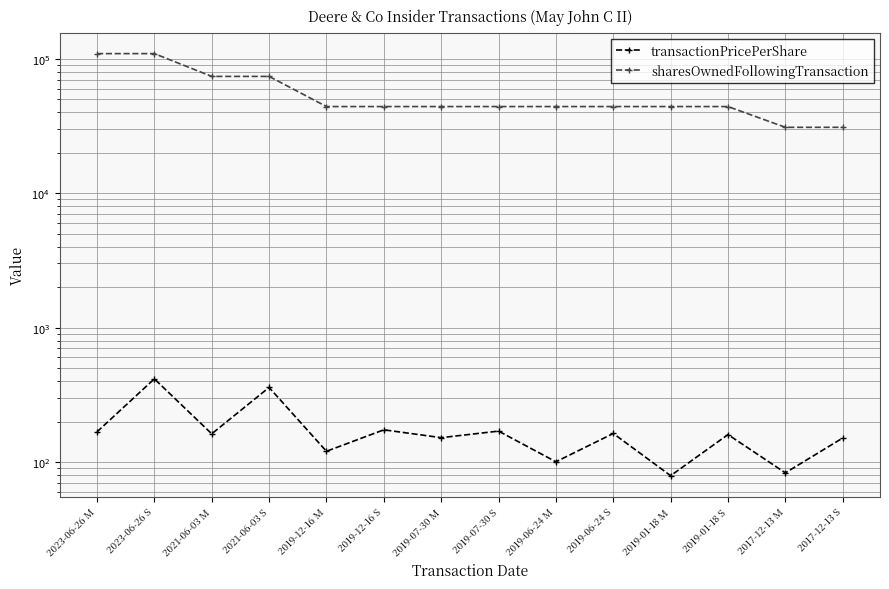

True or false: transactionPricePerShare has a value of 359.1 at 2021-06-03 S.

True